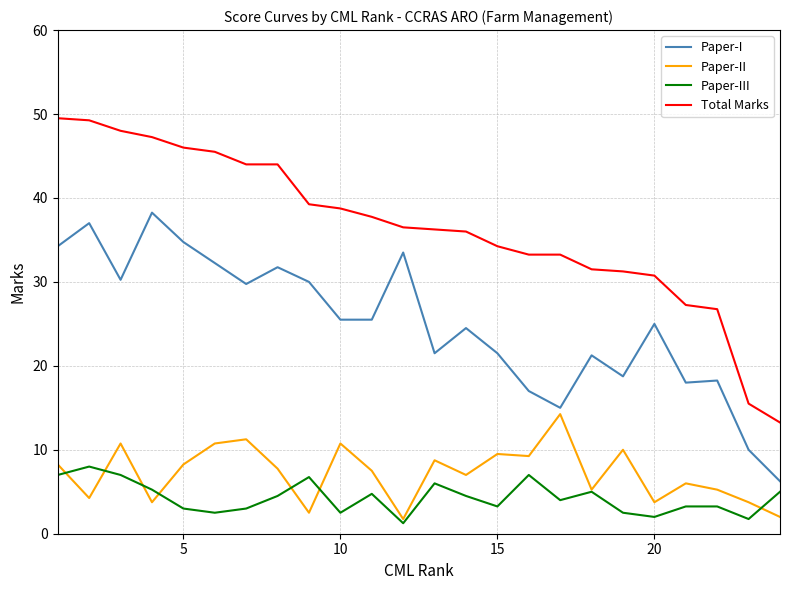

Which series has the largest total across all categories?

Total Marks